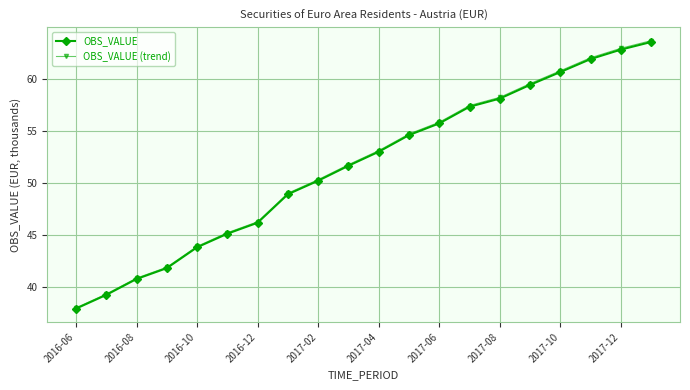

What is the sum of all OBS_VALUE (trend) values?

1035.1